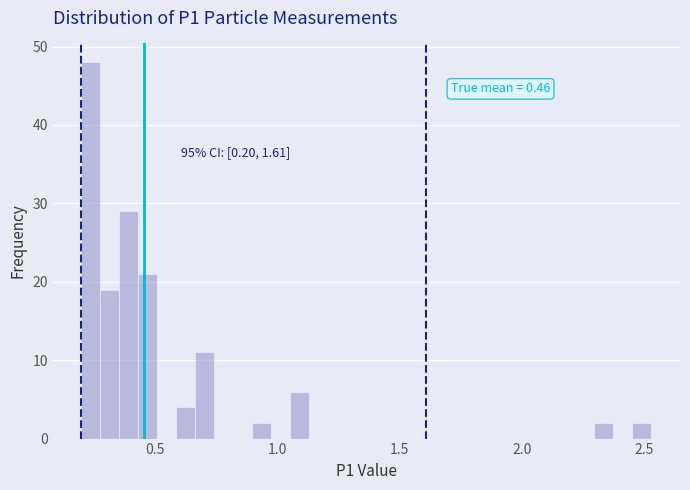

Read against the x-axis, roughly where is the centre of the tallest bar?

0.25